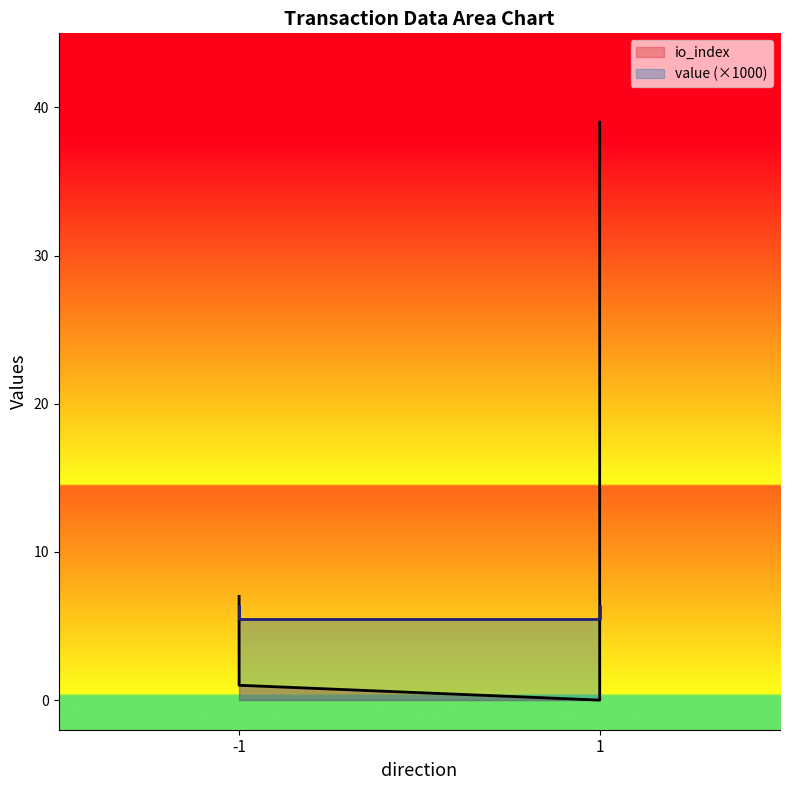

Which category has the highest value across all series?

1